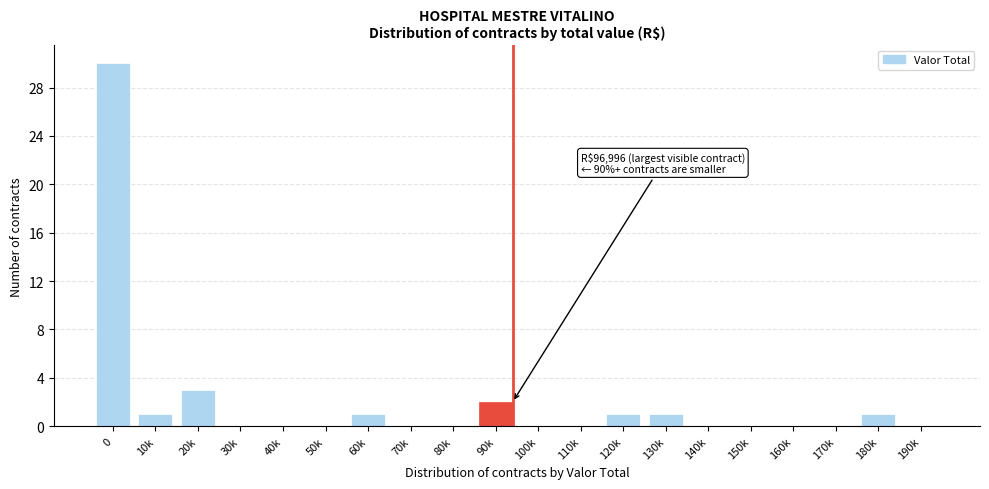

Reading left to right, what are all the values shown in this chart?

0=30	10k=1	20k=3	30k=0	40k=0	50k=0	60k=1	70k=0	80k=0	90k=2	100k=0	110k=0	120k=1	130k=1	140k=0	150k=0	160k=0	170k=0	180k=1	190k=0